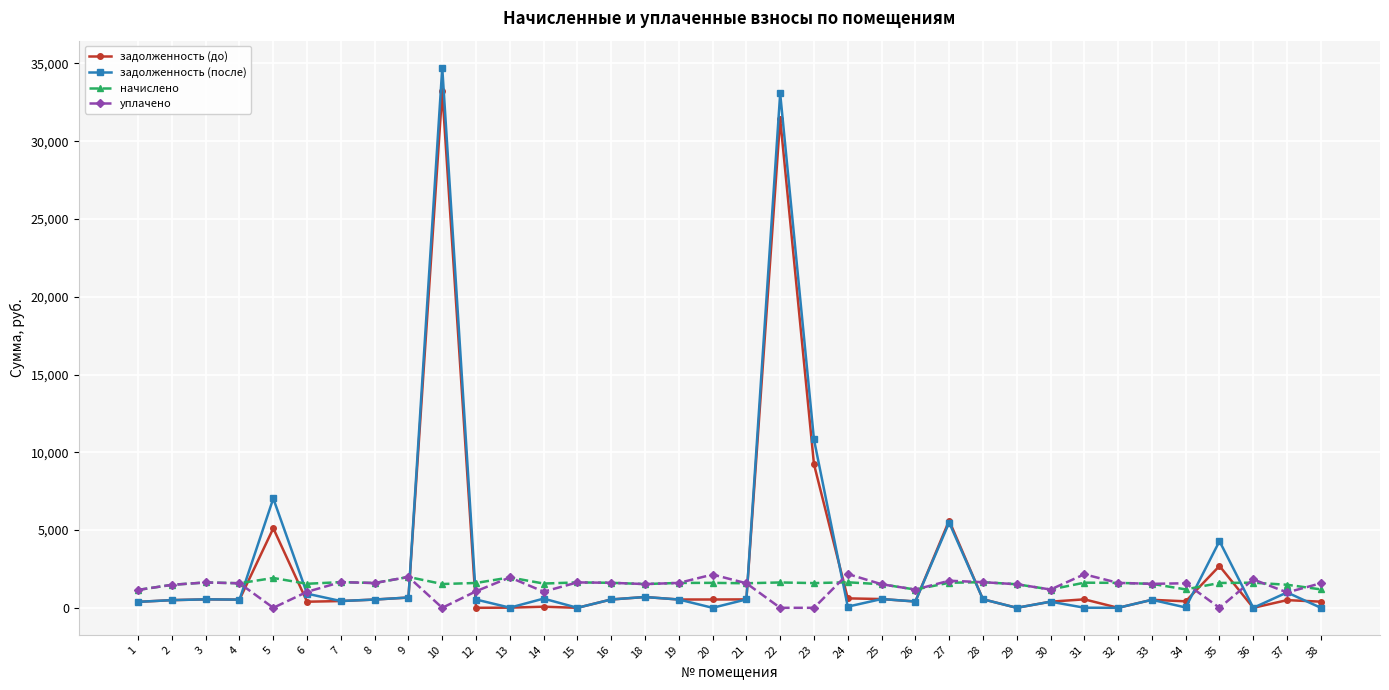

What are all the series names shown in the legend?

задолженность (до), задолженность (после), начислено, уплачено